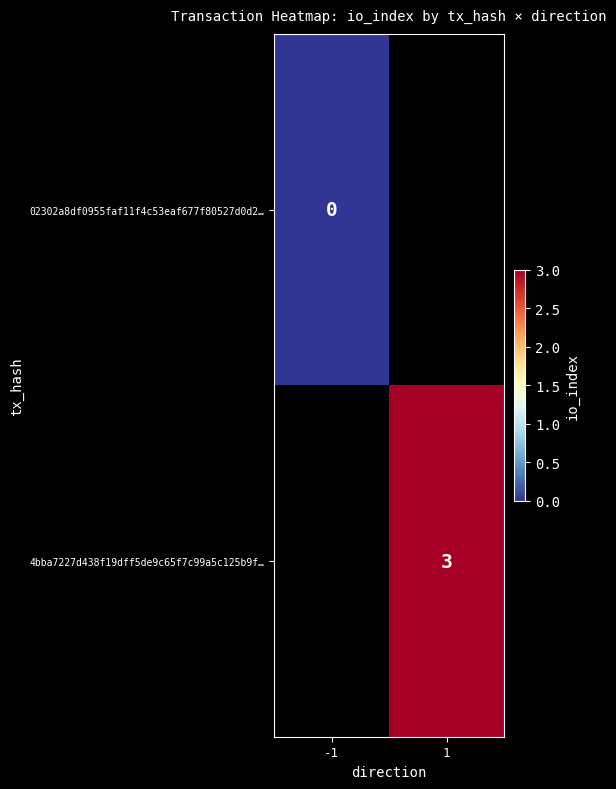

List the labels in order of 4bba7227d438f19dff5de9c65f7c99a5c125b9f… value, largest first.

-1, 1